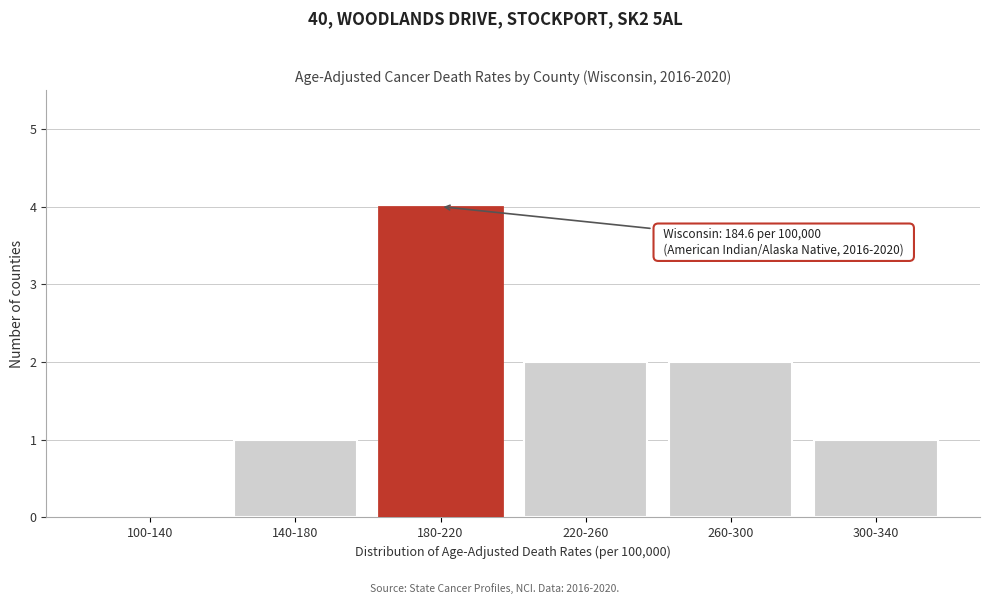

Reading left to right, what are all the values shown in this chart?

100-140=0	140-180=1	180-220=4	220-260=2	260-300=2	300-340=1